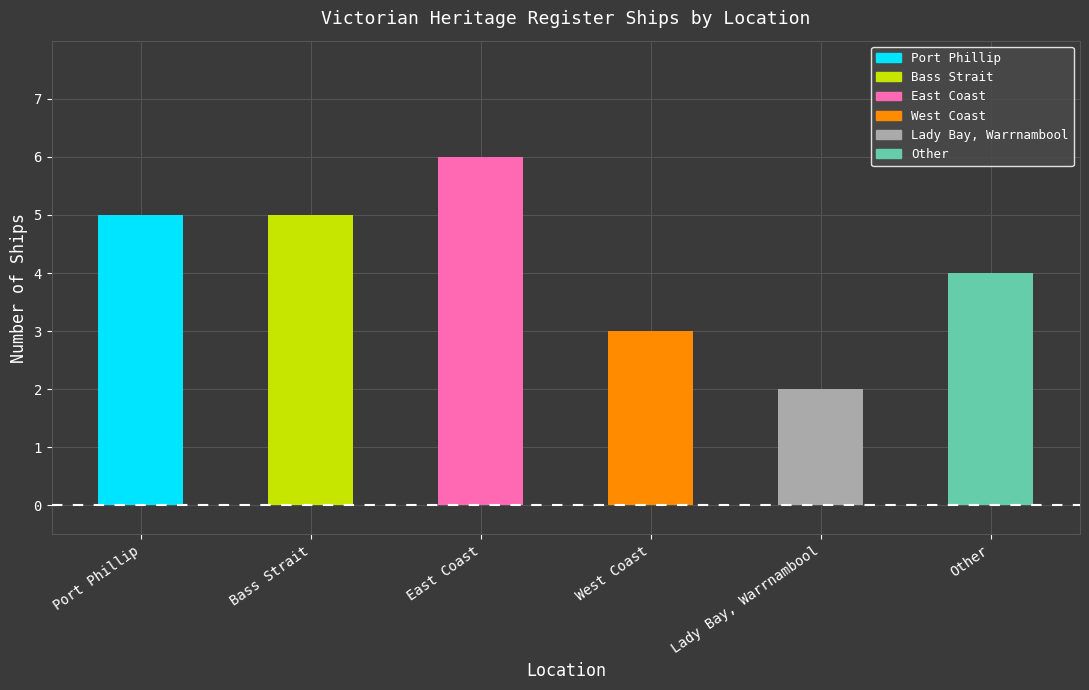

Reading left to right, extract all data points from this chart.

Port Phillip=5	Bass Strait=5	East Coast=6	West Coast=3	Lady Bay, Warrnambool=2	Other=4